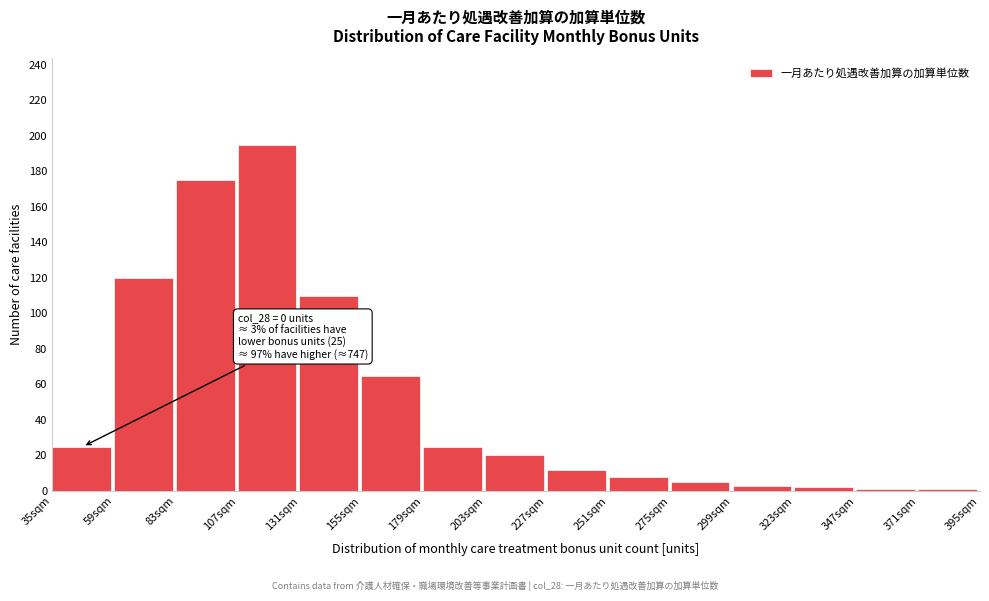

Reading left to right, transcribe all the data shown in this chart.

35sqm=25	59sqm=120	83sqm=175	107sqm=195	131sqm=110	155sqm=65	179sqm=25	203sqm=20	227sqm=12	251sqm=8	275sqm=5	299sqm=3	323sqm=2	347sqm=1	371sqm=1